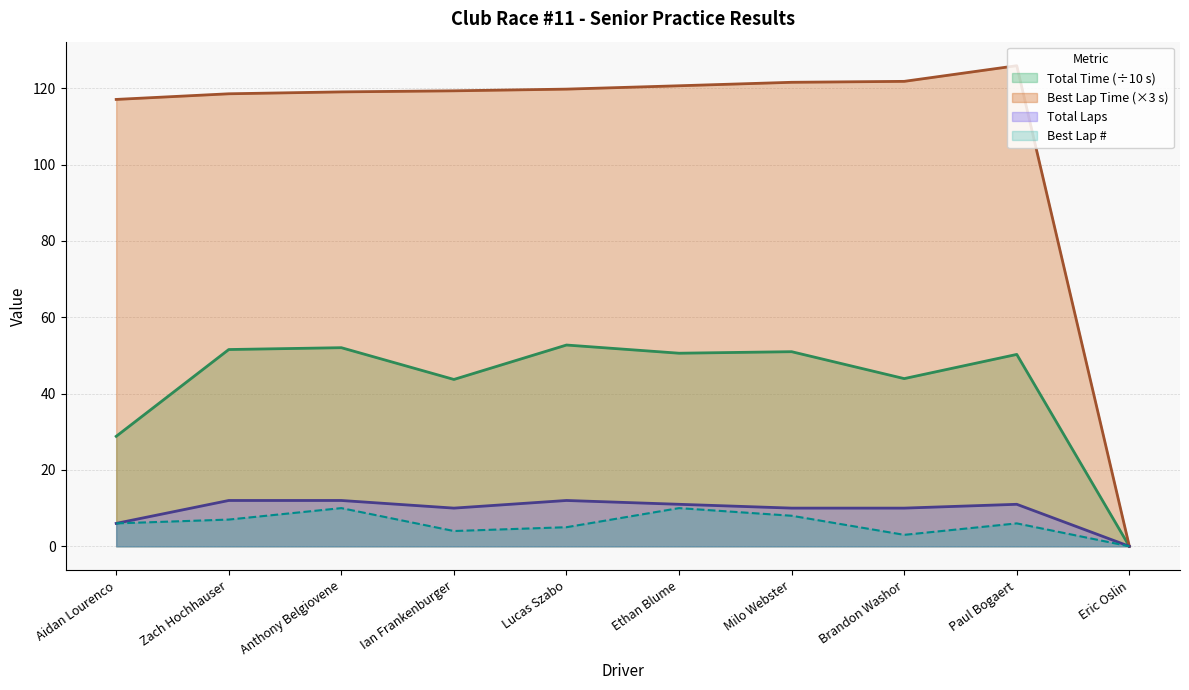

True or false: Total Laps and Best Lap intersect in this chart.

False